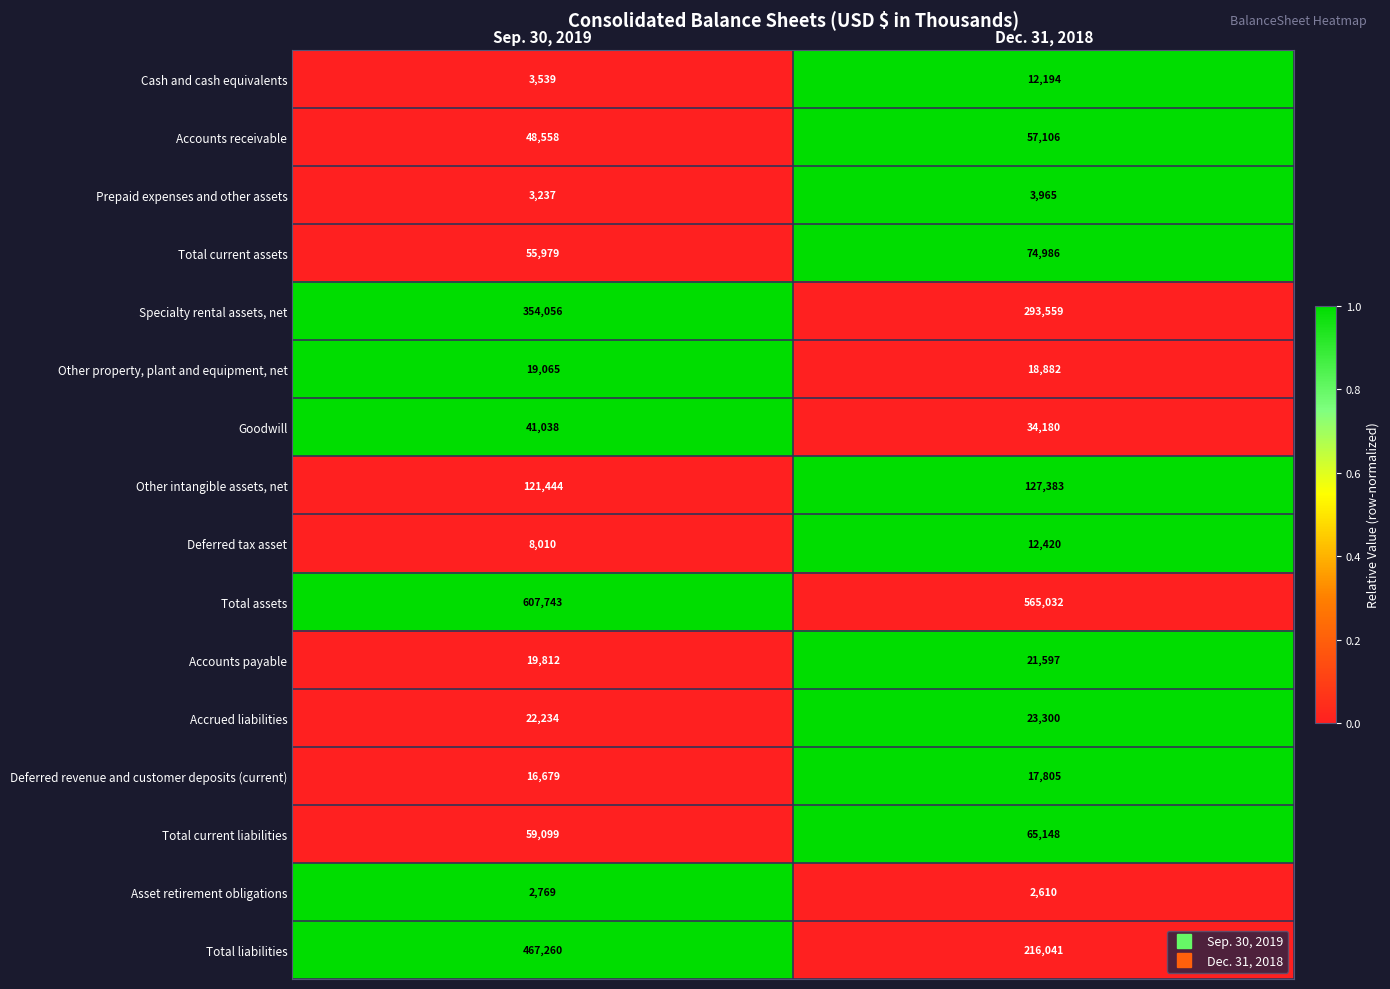

The Total current assets series shows 124076 at Dec. 31, 2018. True or false?

False